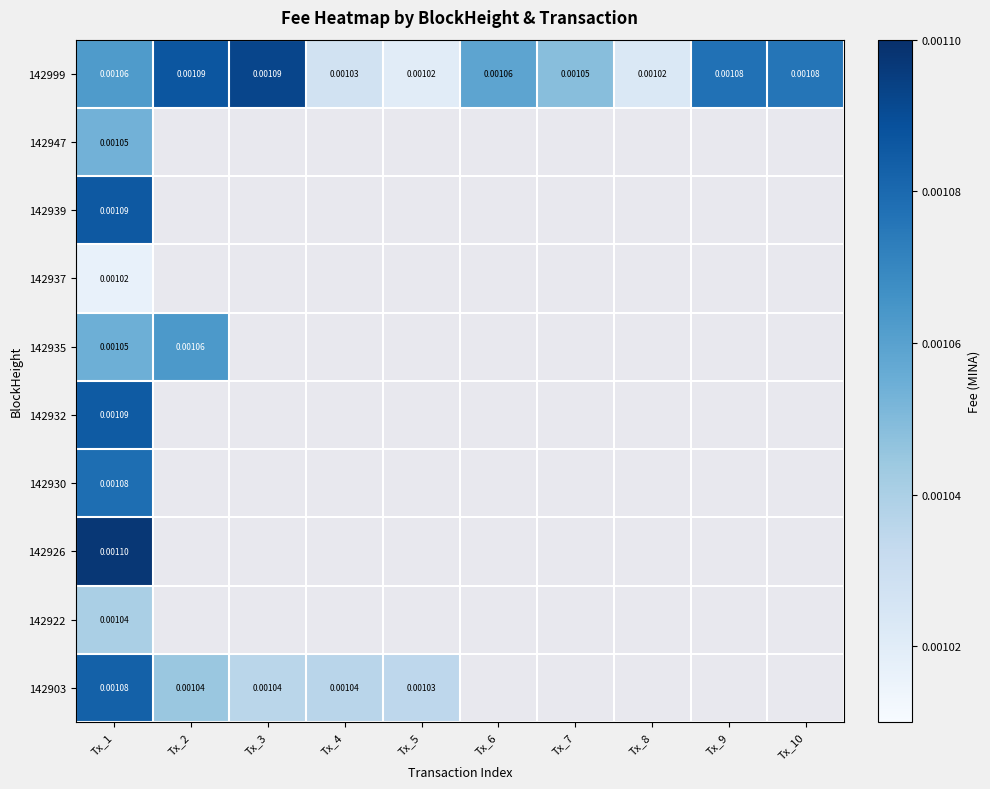

Which category has the lowest value in the 142922 series?

Tx_1